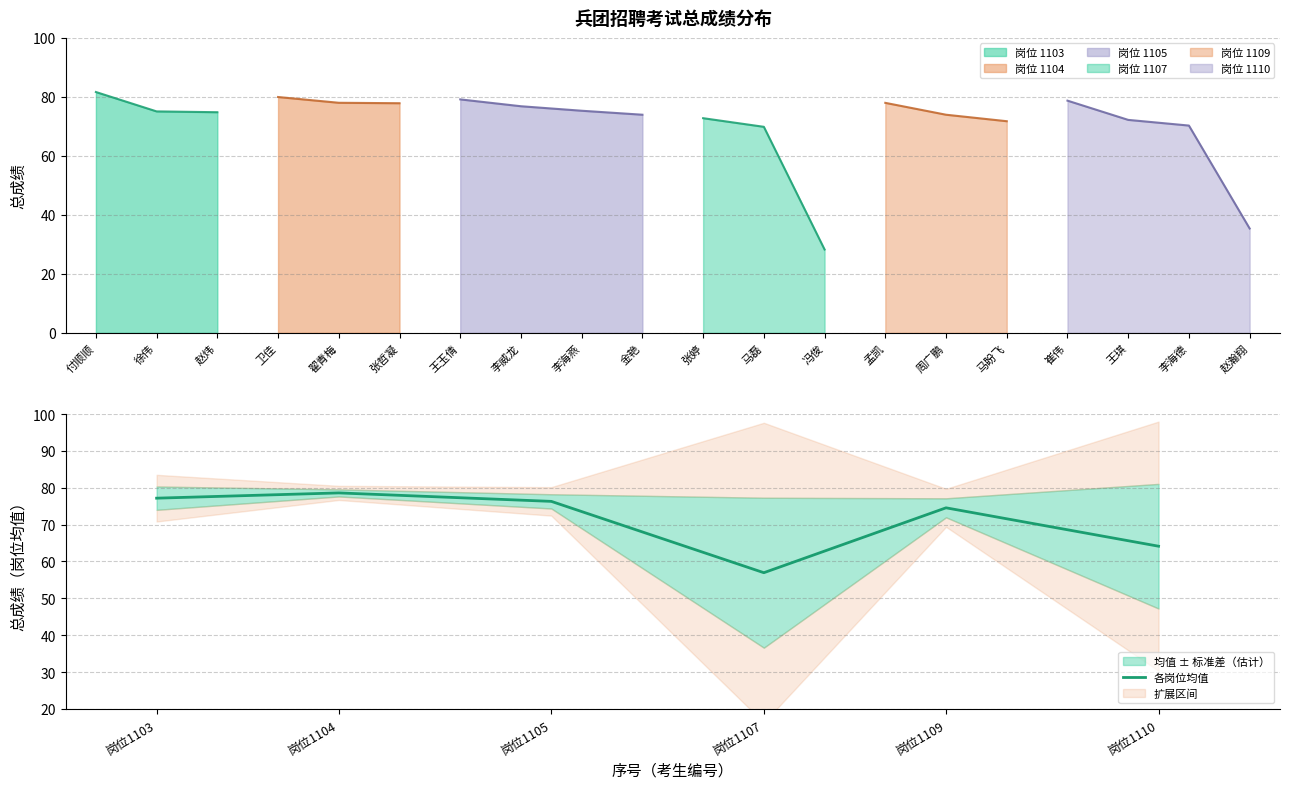

What is the difference between the maximum and second lowest values?

14.5